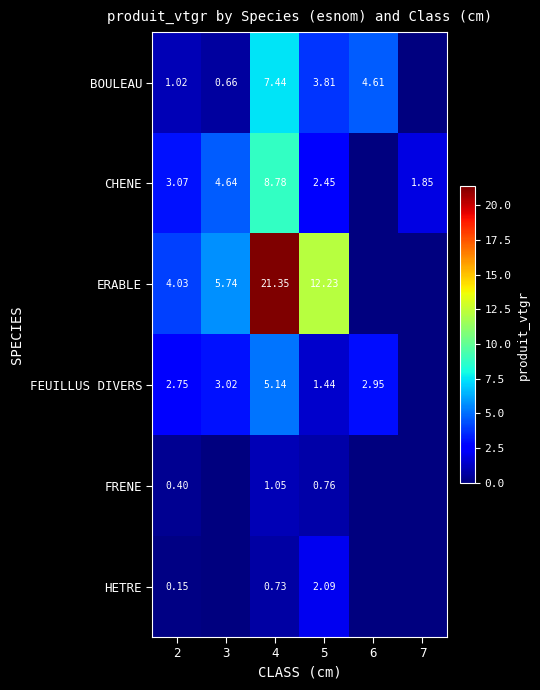

At how many categories does at least one series exceed 3?

5